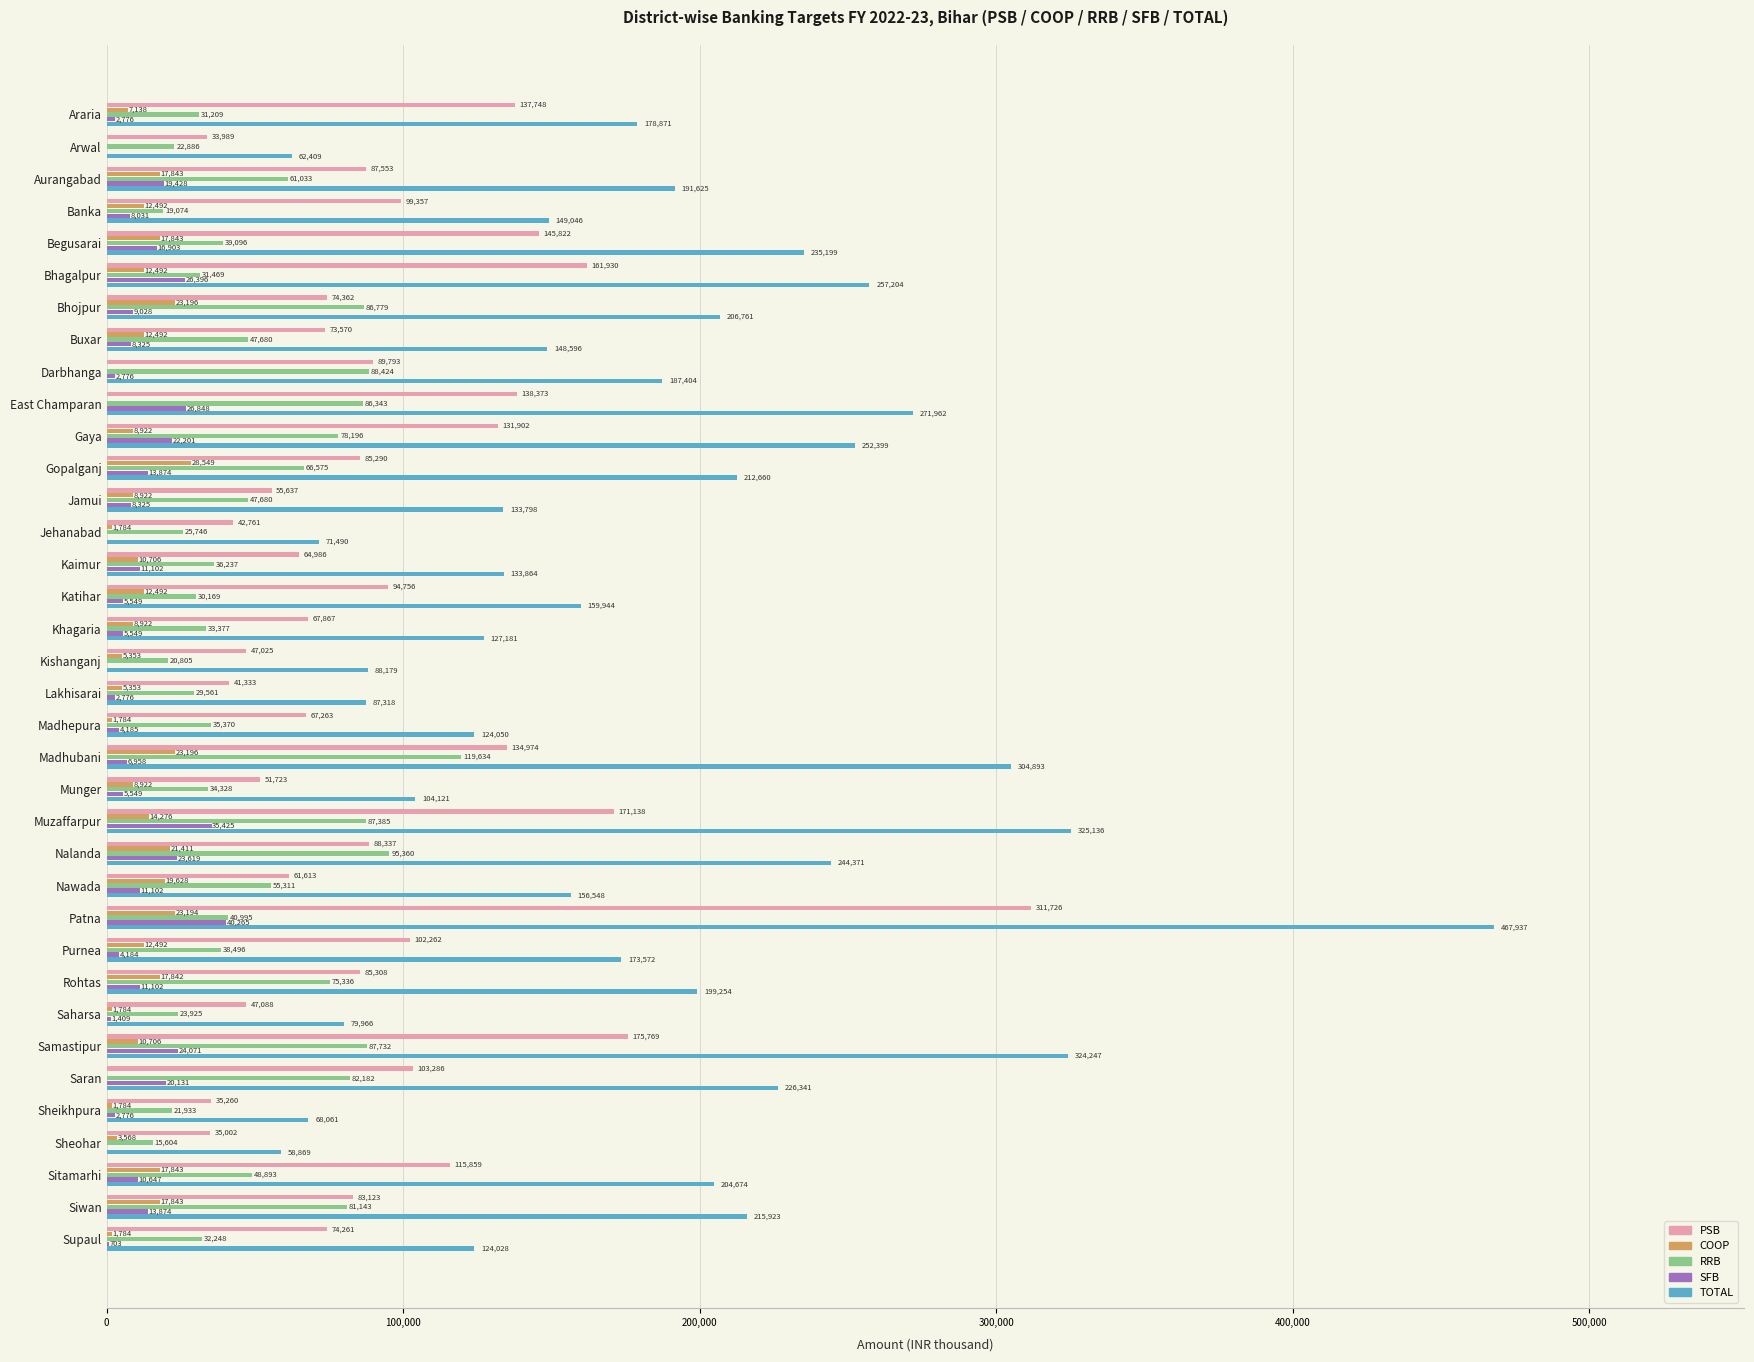

Count the number of categories in the chart.

36